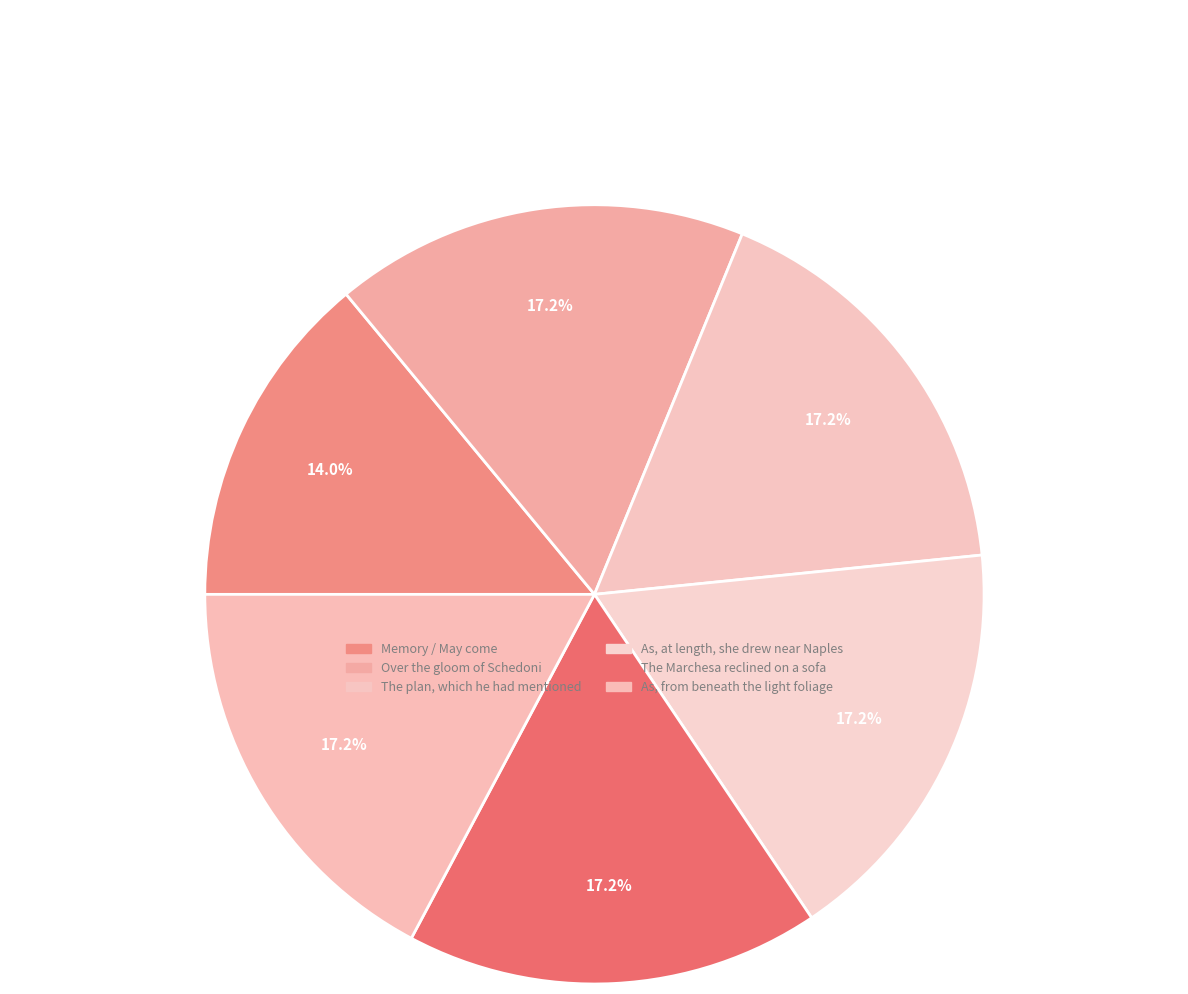

What percentage do Over the gloom of Schedoni and As, at length, she drew near Naples together represent?

34.4%